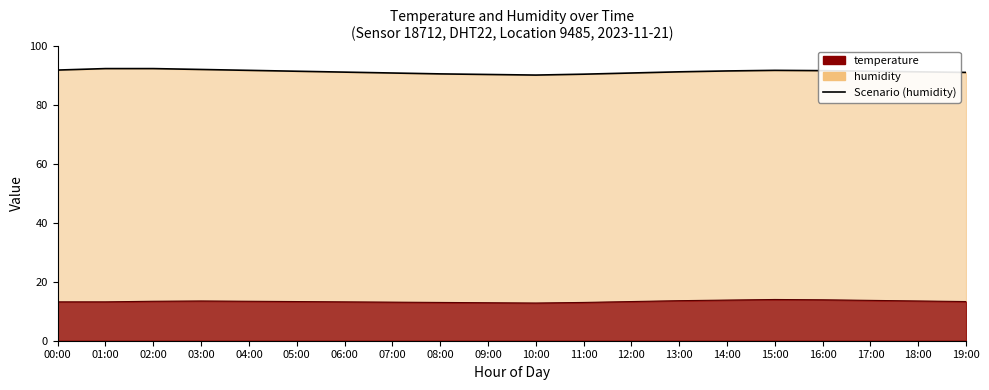

At which label does the data first exceed 91?

00:00